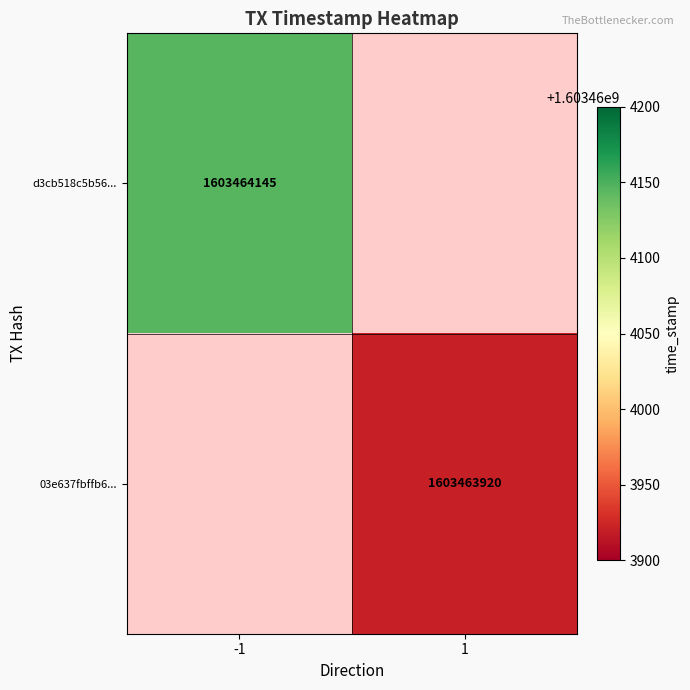

Reading left to right, transcribe all the data shown in this chart.

d3cb518c5b564d225a38874143878b9e73cabcc: direction=-1	time_stamp=1603464145
03e637fbffb60e25294819c90c3644939845923: direction=1	time_stamp=1603463920